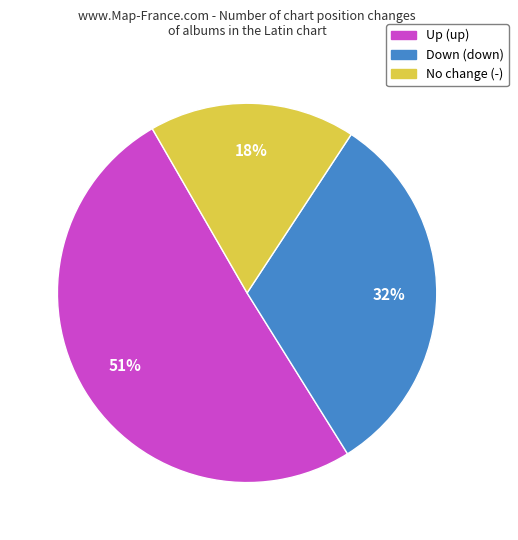

Does any single category account for the majority?

Yes